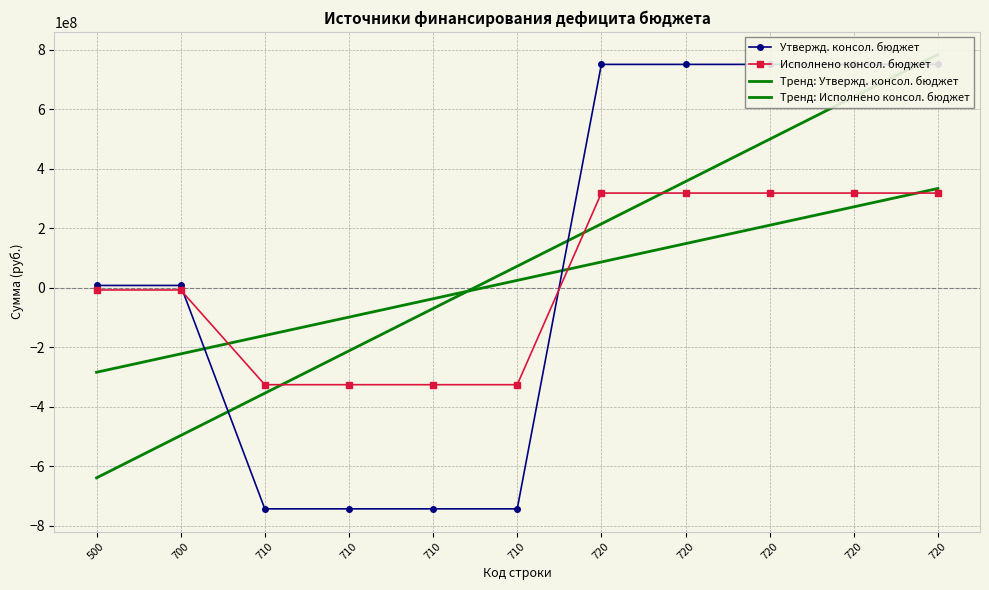

What is the value of the Тренд: Исполнено консол. бюджет point at the 7th from the left?

86733477.8